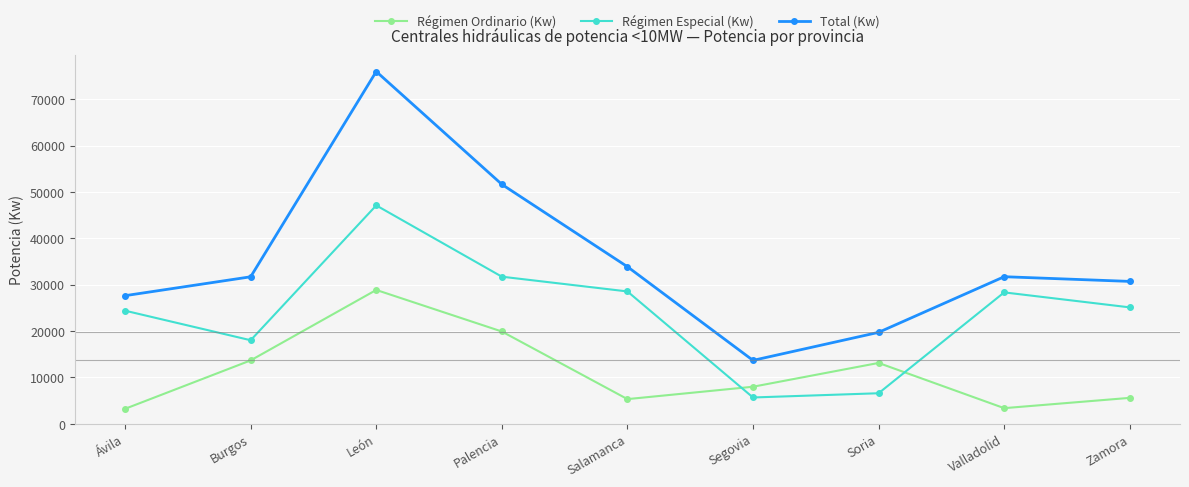

Does the chart have visible grid lines?

Yes